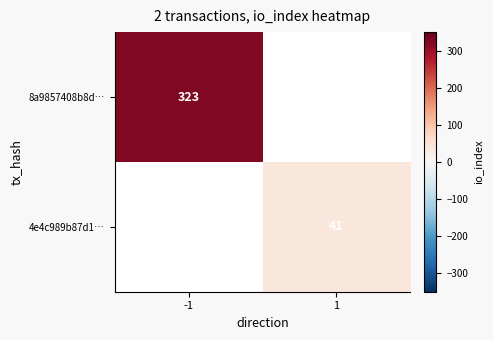

True or false: 4e4c989b87d1… has a value of 41 at 1.

True